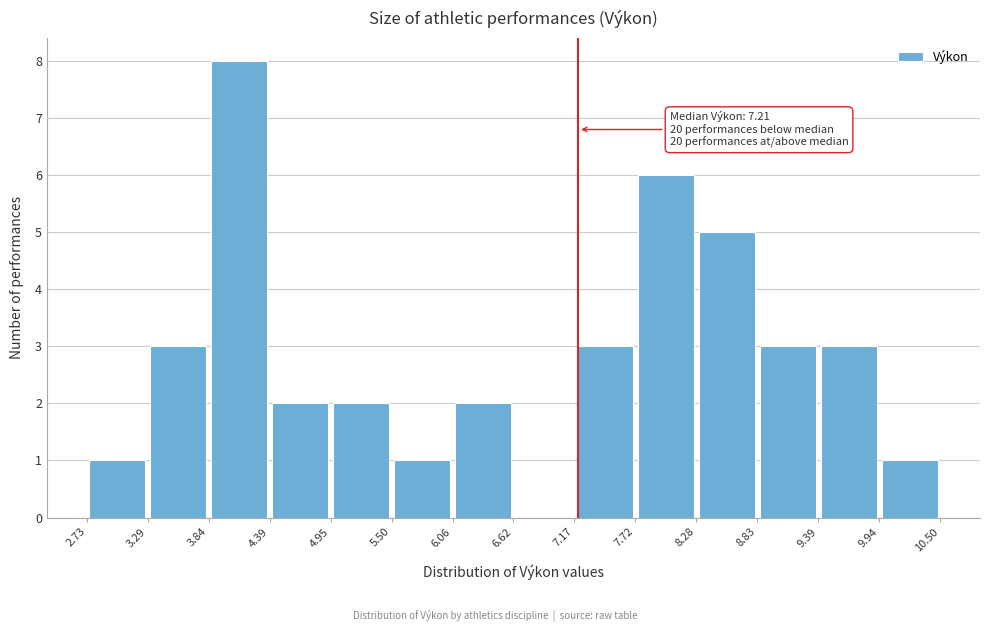

Over which range of the x-axis is the bar tallest?

3.84 to 4.39